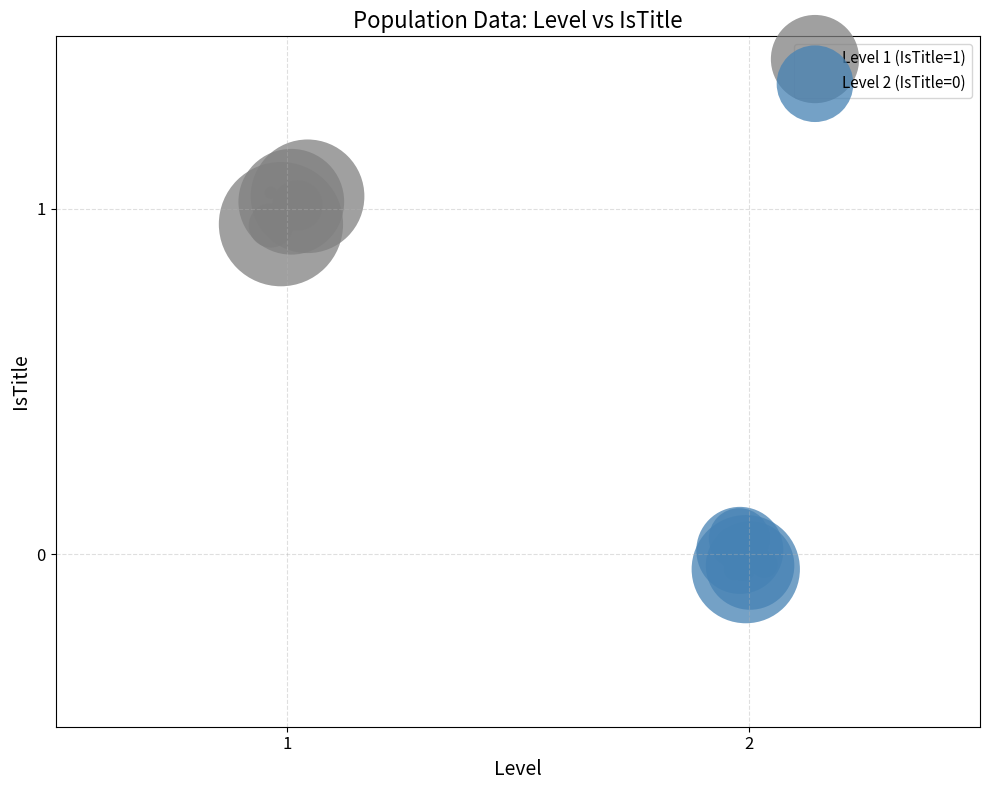

Which series reaches the maximum Y coordinate?

Level 1 (IsTitle=1)